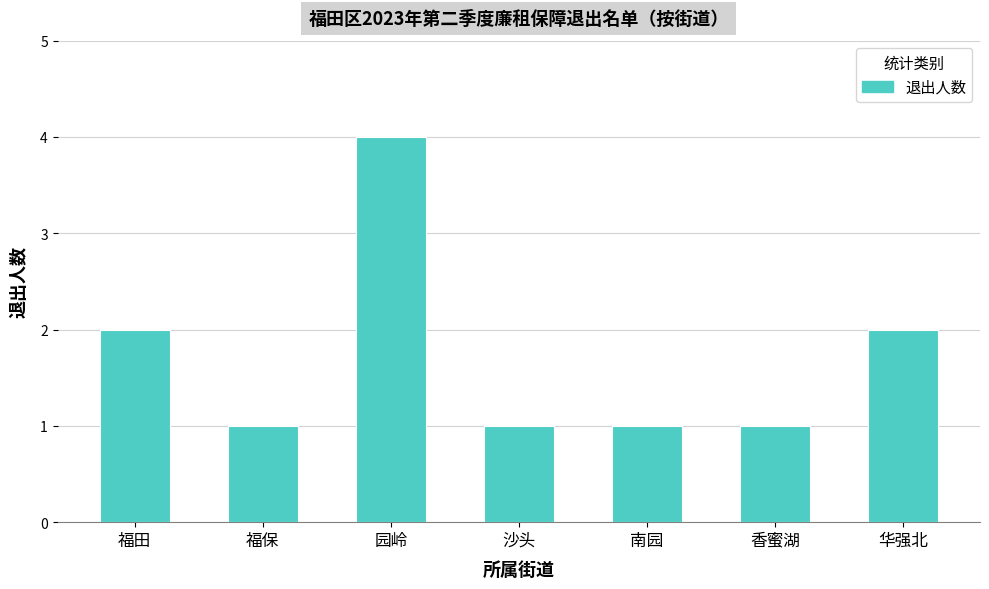

Approximately how many times larger is the value at 华强北 compared to 福田?

1.0